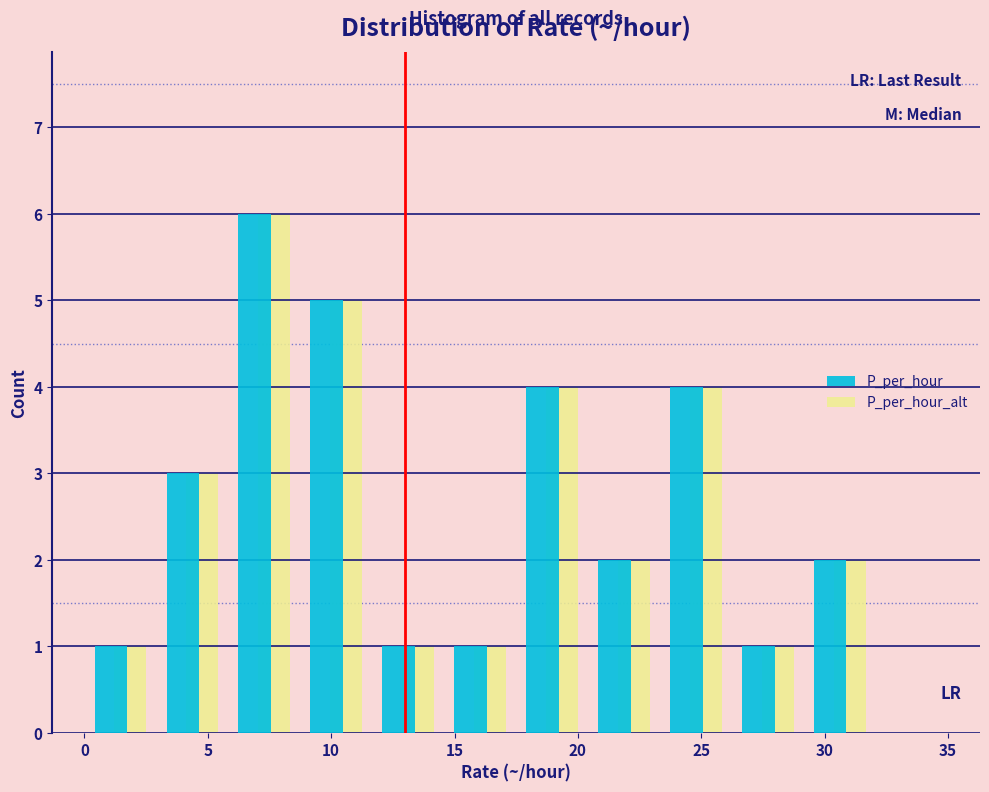

Reading left to right, list every range on the x-axis with the height of the bar of each series over it. Neither the bar edges nor the heights are printed on the chart, so give them approximately, as read against the axes.

0.0 to 3.0: P_per_hour=1	P_per_hour_alt=1
3.0 to 6.0: P_per_hour=3	P_per_hour_alt=3
6.0 to 9.0: P_per_hour=6	P_per_hour_alt=6
9.0 to 11.5: P_per_hour=5	P_per_hour_alt=5
11.5 to 14.5: P_per_hour=1	P_per_hour_alt=1
14.5 to 17.5: P_per_hour=1	P_per_hour_alt=1
17.5 to 20.5: P_per_hour=4	P_per_hour_alt=4
20.5 to 23.5: P_per_hour=2	P_per_hour_alt=2
23.5 to 26.5: P_per_hour=4	P_per_hour_alt=4
26.5 to 29.0: P_per_hour=1	P_per_hour_alt=1
29.0 to 32.0: P_per_hour=2	P_per_hour_alt=2
32.0 to 35.0: P_per_hour=0	P_per_hour_alt=0